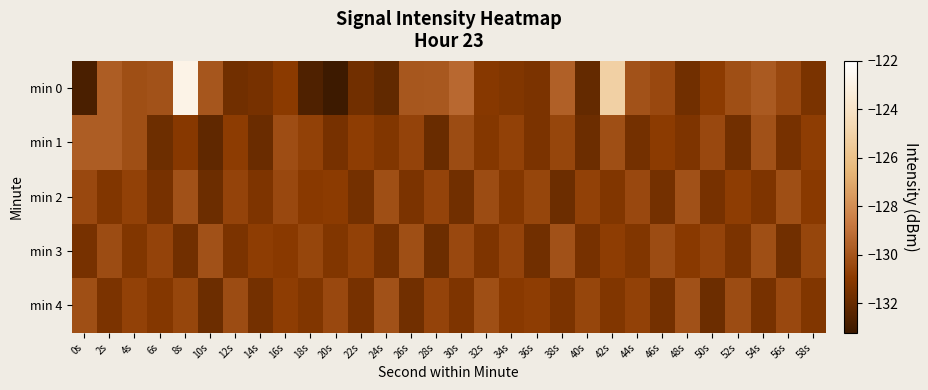

Reading left to right, transcribe all the data shown in this chart.

min 0: 0s=-132.8	2s=-129.7	4s=-130.2	6s=-130.1	8s=-122.9	10s=-129.9	12s=-131.7	14s=-131.5	16s=-130.9	18s=-132.7	20s=-133.2	22s=-131.7	24s=-132.1	26s=-129.9	28s=-129.9	30s=-129.3	32s=-131.0	34s=-131.2	36s=-131.4	38s=-129.6	40s=-132.0	42s=-125.1	44s=-130.1	46s=-130.4	48s=-131.7	50s=-130.9	52s=-130.2	54s=-129.8	56s=-130.4	58s=-131.4
min 1: 0s=-129.7	2s=-129.7	4s=-130.2	6s=-131.8	8s=-131.0	10s=-132.2	12s=-130.9	14s=-131.8	16s=-130.2	18s=-130.7	20s=-131.5	22s=-130.8	24s=-131.2	26s=-130.6	28s=-131.9	30s=-130.3	32s=-131.1	34s=-130.7	36s=-131.4	38s=-130.5	40s=-131.8	42s=-130.2	44s=-131.6	46s=-130.9	48s=-131.3	50s=-130.4	52s=-131.7	54s=-130.1	56s=-131.5	58s=-130.8
min 2: 0s=-130.4	2s=-131.2	4s=-130.7	6s=-131.5	8s=-130.1	10s=-131.8	12s=-130.6	14s=-131.3	16s=-130.4	18s=-131.0	20s=-130.9	22s=-131.6	24s=-130.2	26s=-131.4	28s=-130.6	30s=-131.7	32s=-130.3	34s=-131.1	36s=-130.5	38s=-131.8	40s=-130.7	42s=-131.2	44s=-130.4	46s=-131.6	48s=-130.1	50s=-131.5	52s=-130.8	54s=-131.3	56s=-130.2	58s=-131.0
min 3: 0s=-131.5	2s=-130.3	4s=-131.2	6s=-130.6	8s=-131.7	10s=-130.1	12s=-131.4	14s=-130.8	16s=-131.0	18s=-130.5	20s=-131.2	22s=-130.7	24s=-131.6	26s=-130.2	28s=-131.8	30s=-130.4	32s=-131.3	34s=-130.6	36s=-131.7	38s=-130.1	40s=-131.5	42s=-130.8	44s=-131.2	46s=-130.3	48s=-131.0	50s=-130.6	52s=-131.4	54s=-130.2	56s=-131.7	58s=-130.5
min 4: 0s=-130.2	2s=-131.4	4s=-130.7	6s=-131.1	8s=-130.5	10s=-131.8	12s=-130.3	14s=-131.6	16s=-130.8	18s=-131.2	20s=-130.4	22s=-131.5	24s=-130.1	26s=-131.7	28s=-130.6	30s=-131.3	32s=-130.2	34s=-131.0	36s=-130.8	38s=-131.4	40s=-130.5	42s=-131.2	44s=-130.7	46s=-131.6	48s=-130.1	50s=-131.8	52s=-130.3	54s=-131.5	56s=-130.4	58s=-131.2